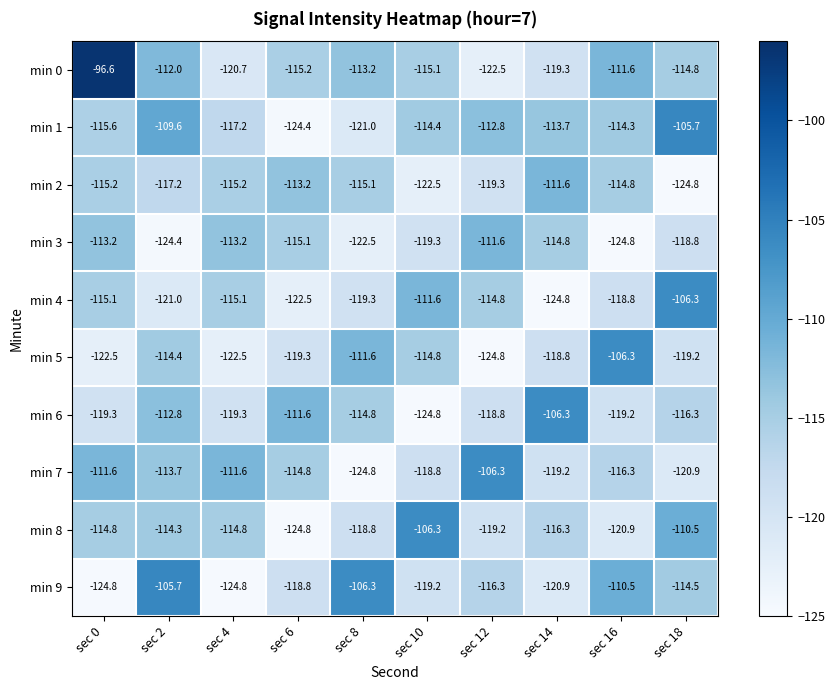

Count the number of data series in this chart.

10